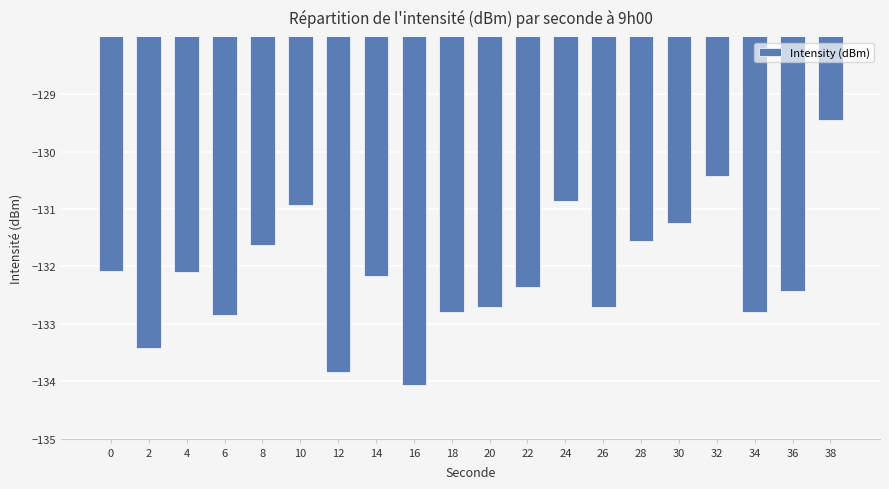

Is it true that the value at 4 is -89.8?

False